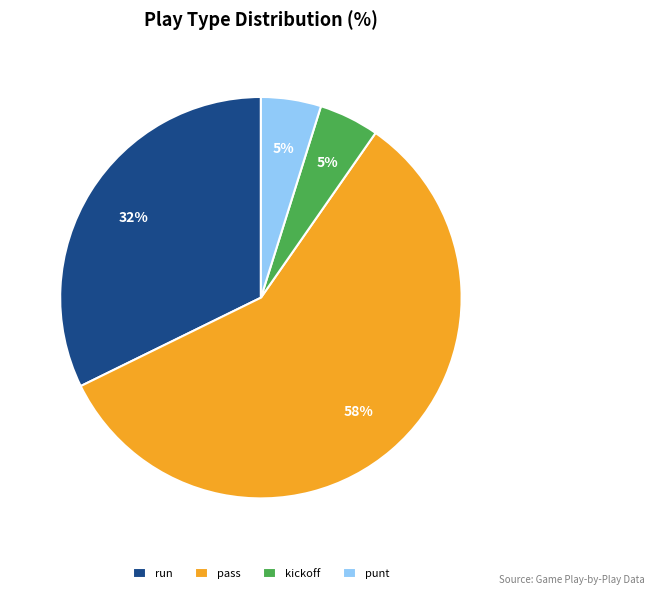

Count the number of slices in the pie.

4